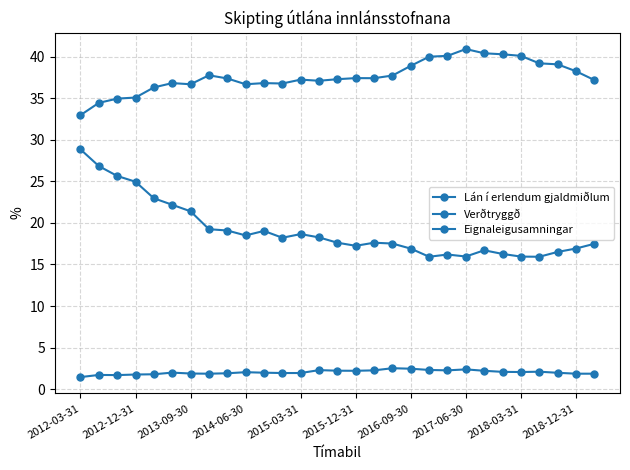

What is the sum of all Eignaleigusamningar values?

58.7